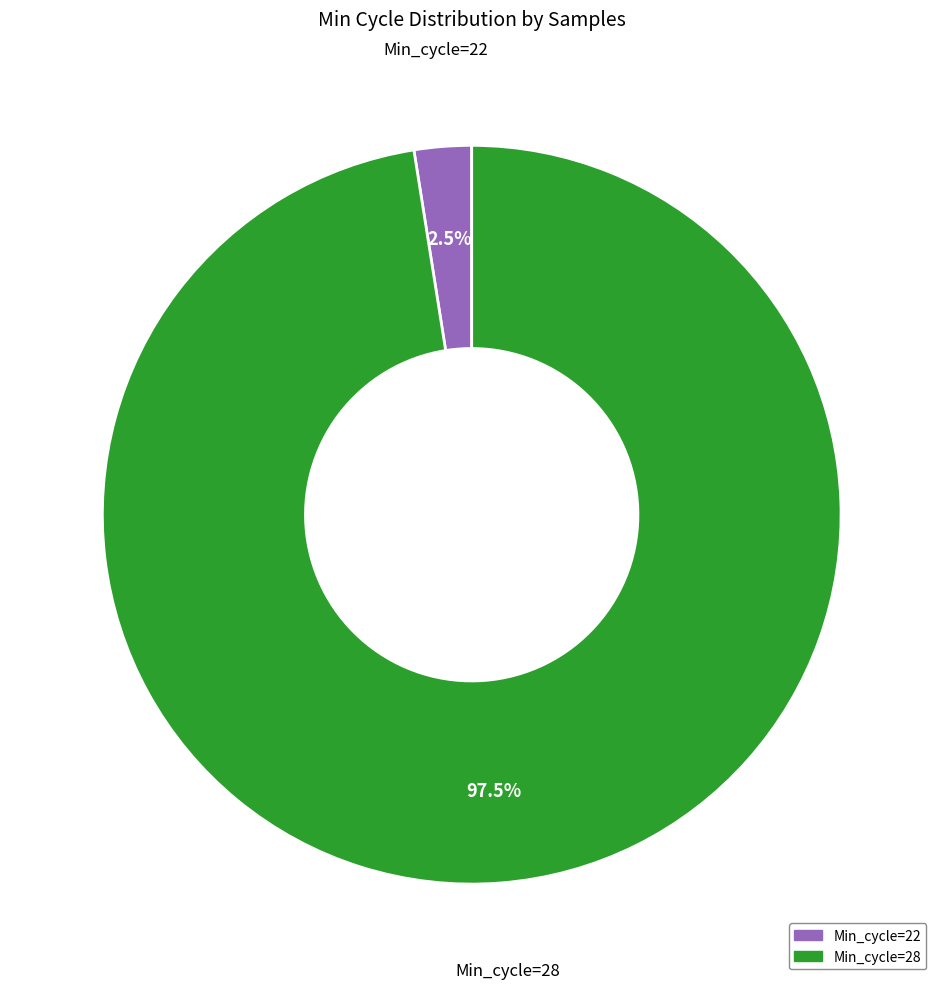

Does any single category account for the majority?

Yes